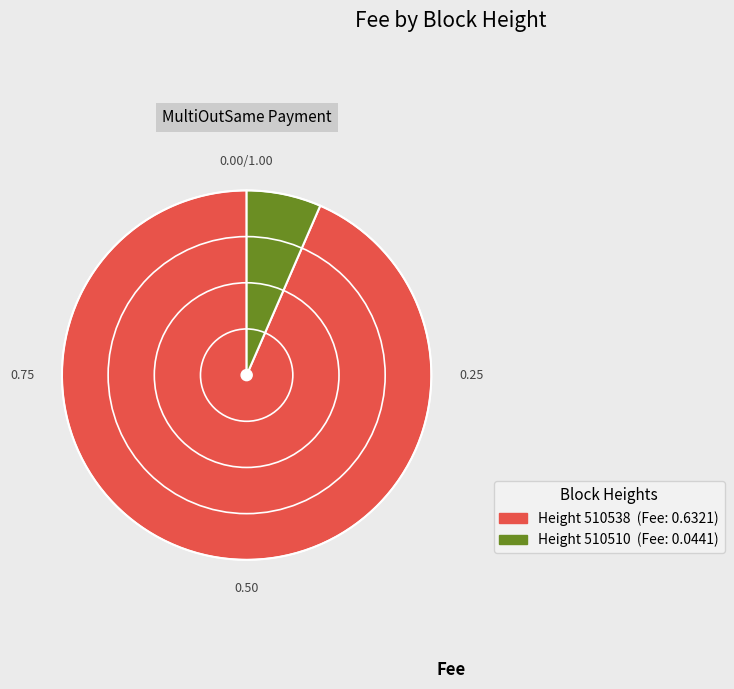

Is there any slice that represents more than half of the pie?

Yes